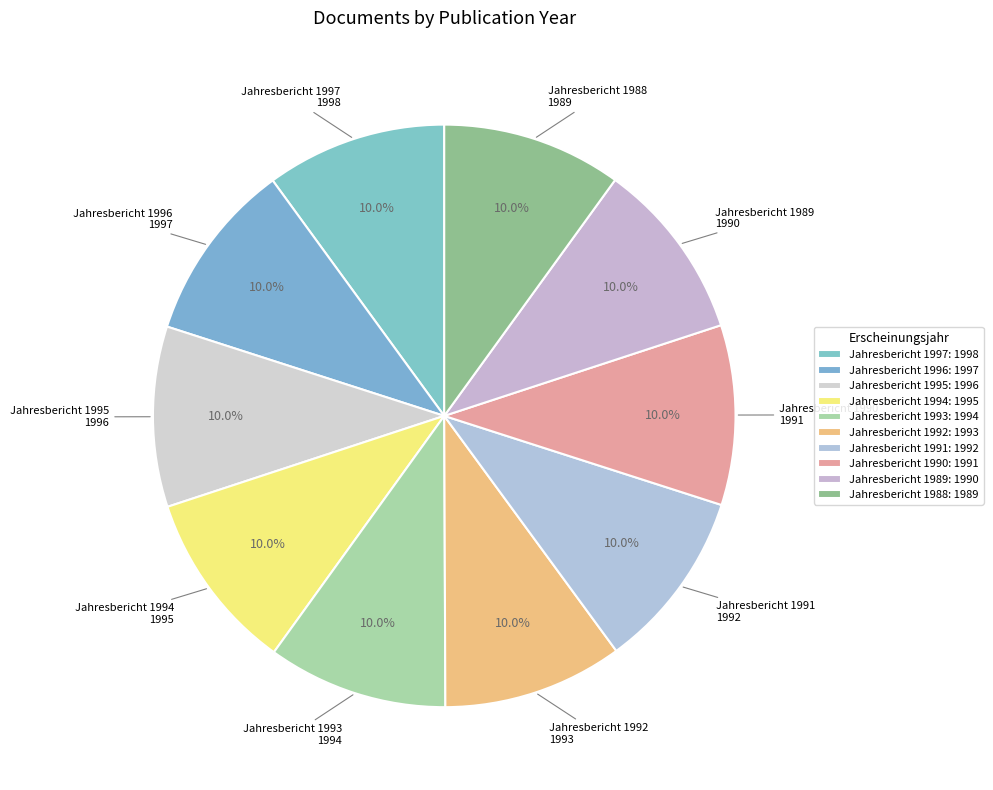

Does Jahresbericht 1993 account for over 50% of the chart?

No